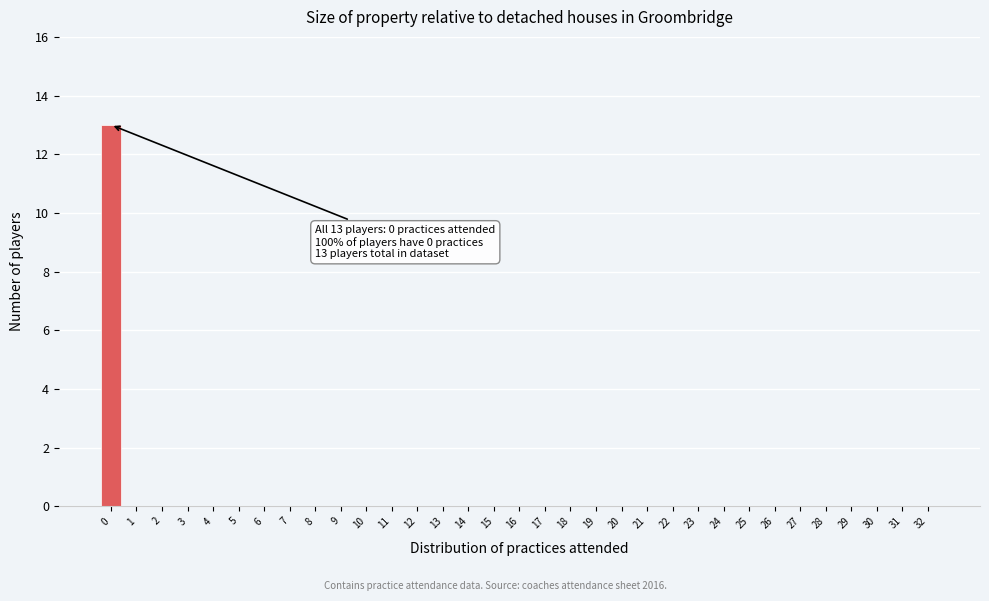

What is the greatest value displayed?

13